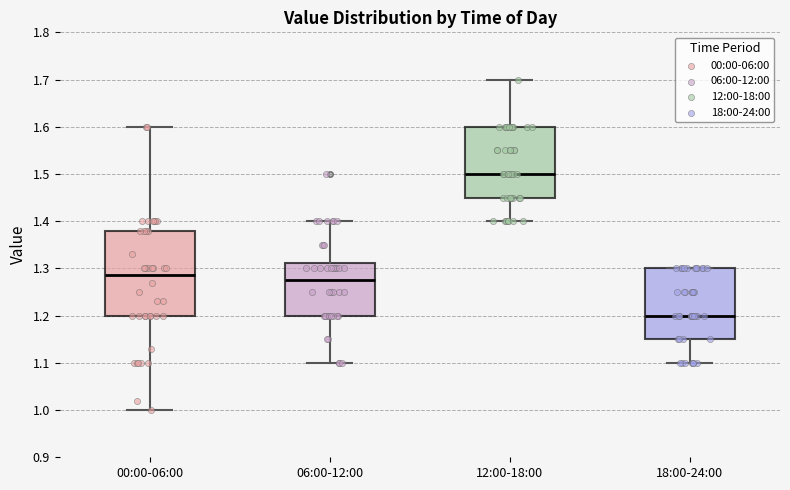

Where does the median line of the box for 06:00-12:00 sit on the y-axis? The values are not printed on the chart, so give them approximately, as read against the axis.

1.28